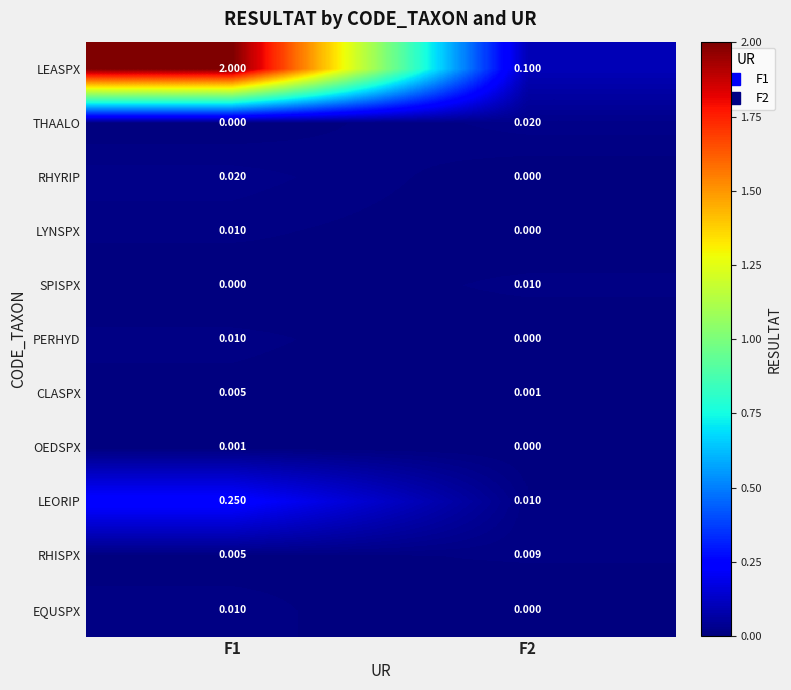

Which series has the largest total across all categories?

LEASPX